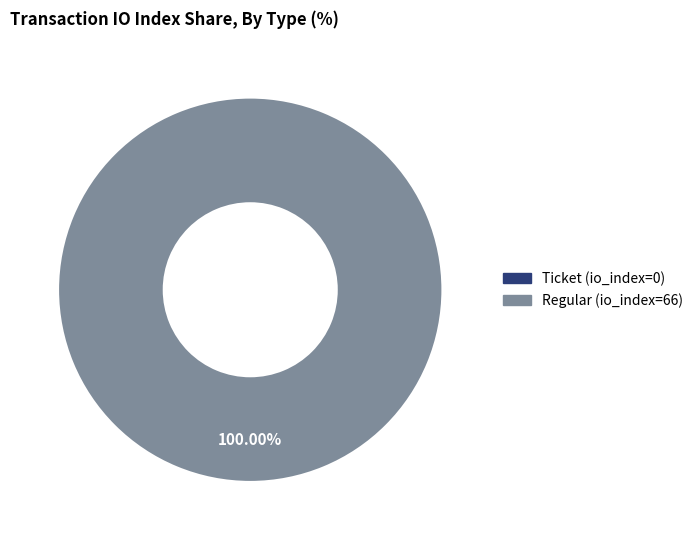

Does Regular (io_index=66) represent more than half of the total?

Yes